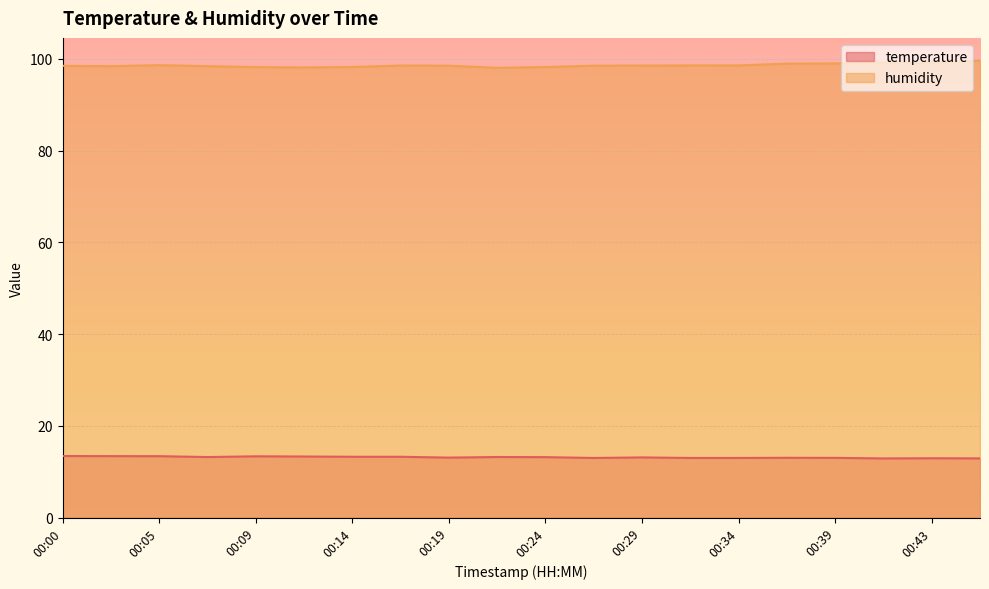

What are all the series names shown in the legend?

temperature, humidity